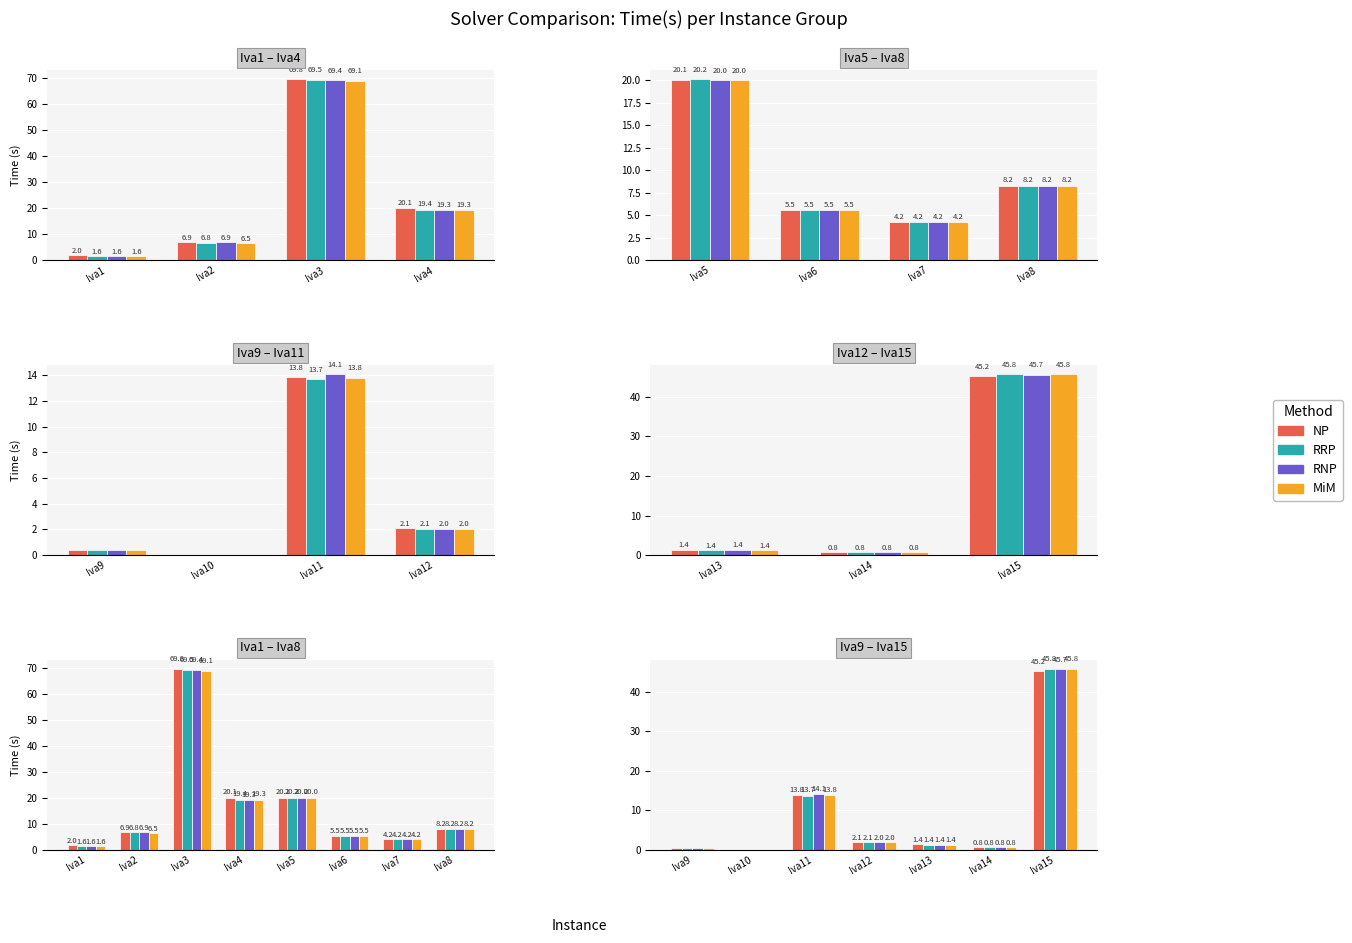

What is the average value of the RNP series?

9.2